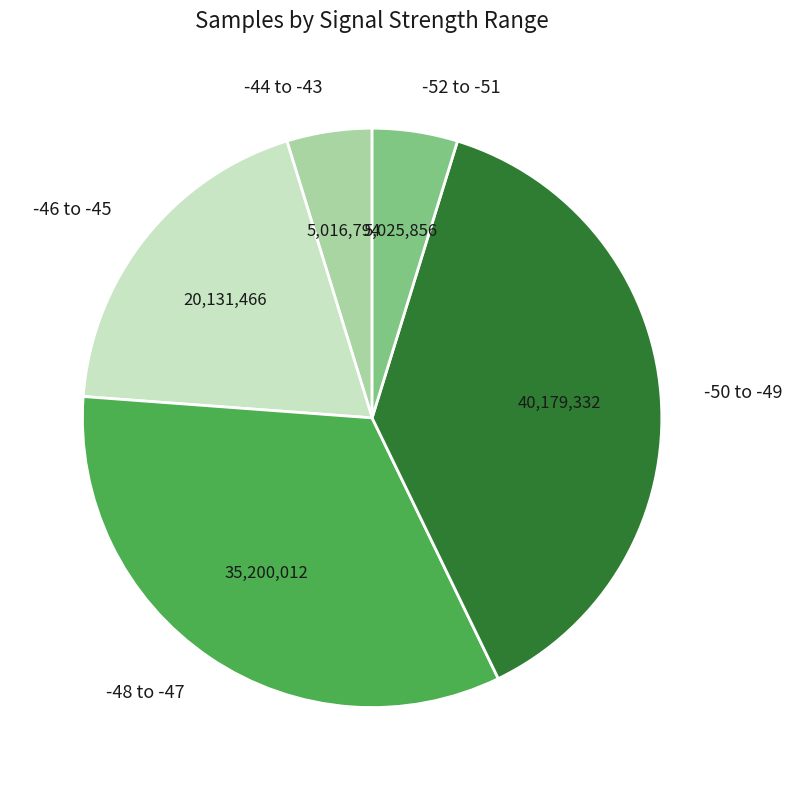

What is the ratio of the value at -50 to -49 to the value at -46 to -45?

2.0